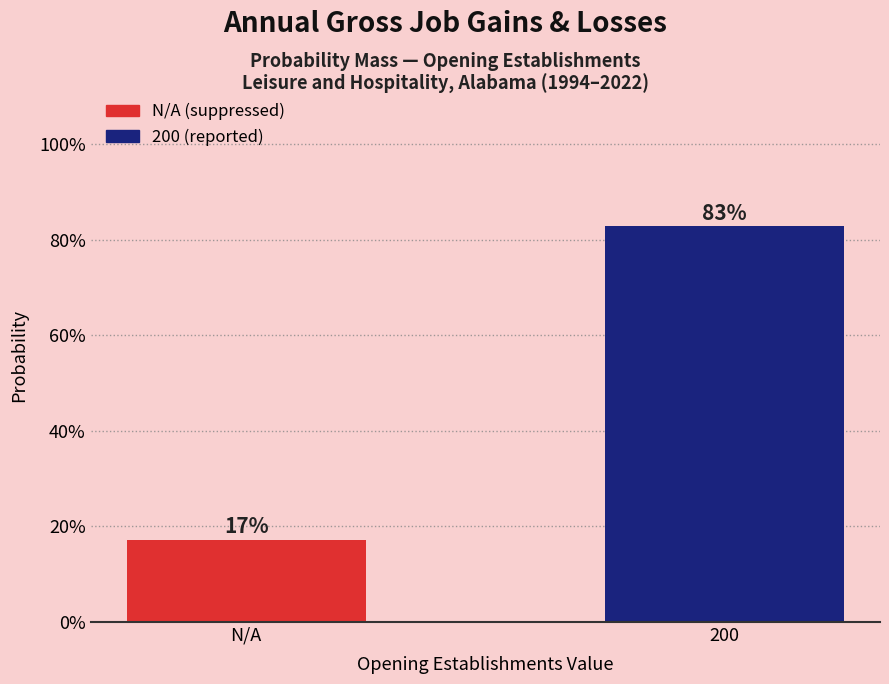

Does the chart contain any negative values?

No